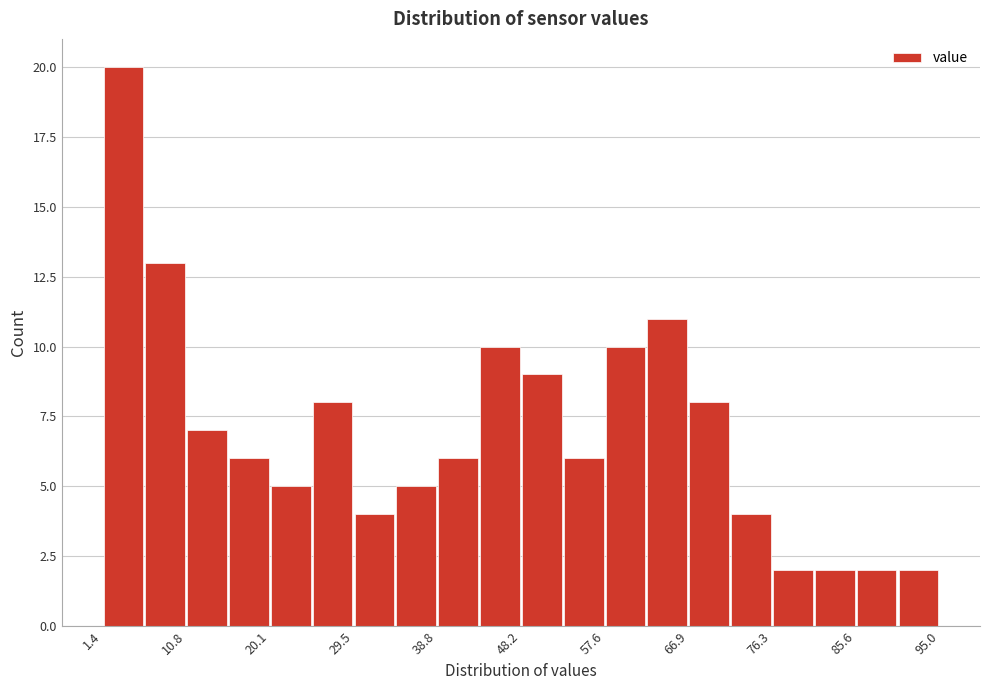

Reading left to right, list every bar in this chart as the range it spans on the x-axis followed by its height. Neither the bar edges nor the heights are printed on the chart, so give them approximately, as read against the axes.

1 to 6: 20
6 to 11: 13
11 to 15: 7
15 to 20: 6
20 to 25: 5
25 to 29: 8
29 to 34: 4
34 to 39: 5
39 to 44: 6
44 to 48: 10
48 to 53: 9
53 to 58: 6
58 to 62: 10
62 to 67: 11
67 to 72: 8
72 to 76: 4
76 to 81: 2
81 to 86: 2
86 to 90: 2
90 to 95: 2